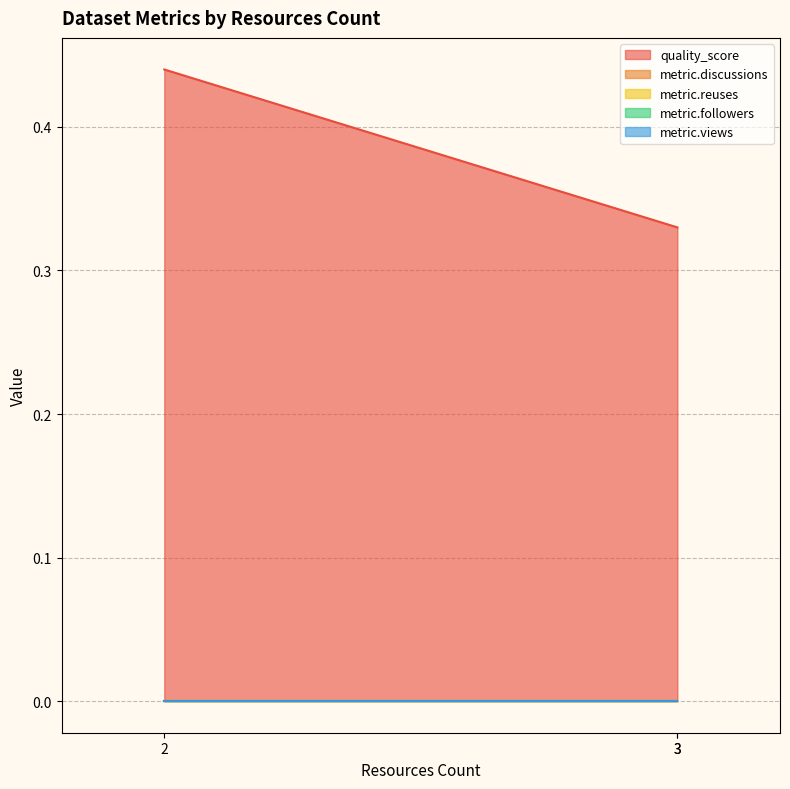

How many lines are shown in the chart?

5